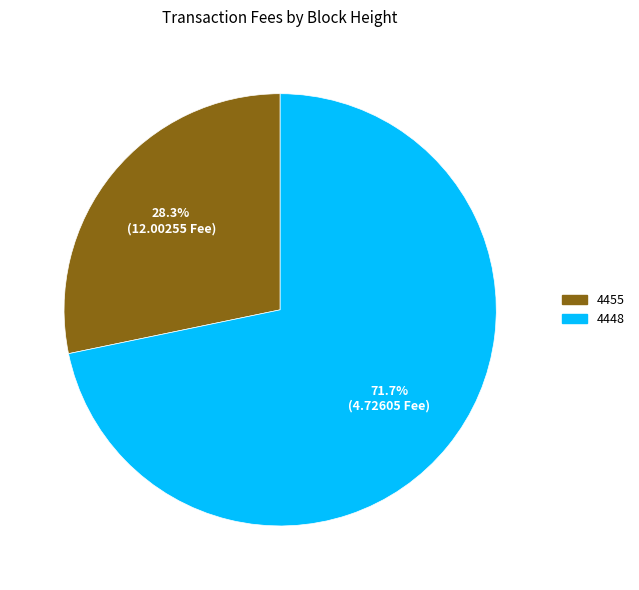

Rank the categories by value from lowest to highest.

4455, 4448